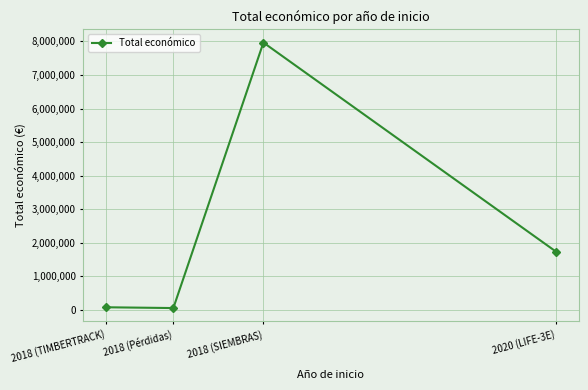

At which category does the data reach its first local peak?

2018 (SIEMBRAS)